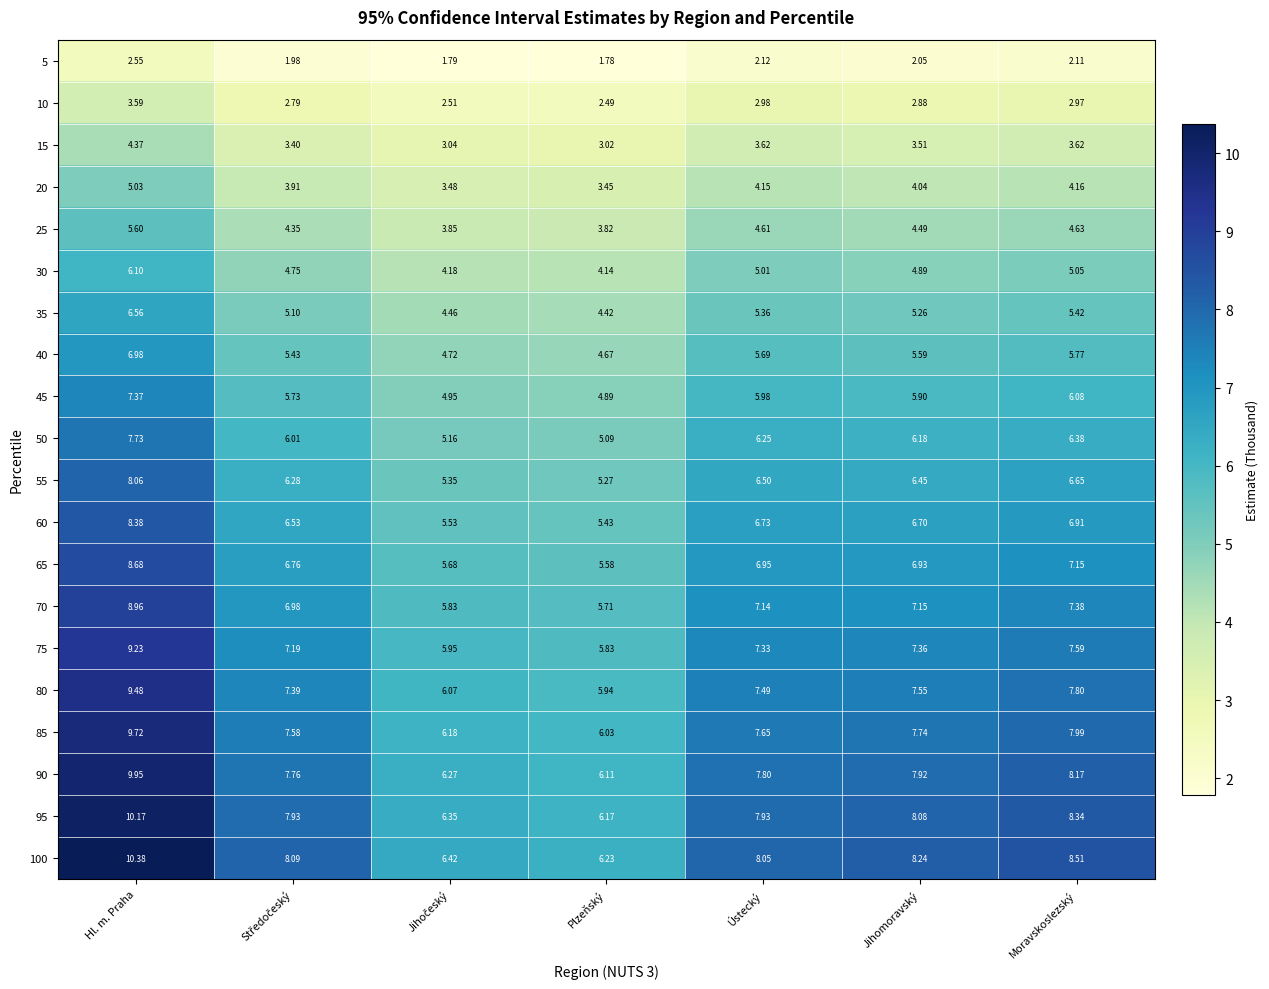

Which category has the lowest value across all series?

Plzeňský